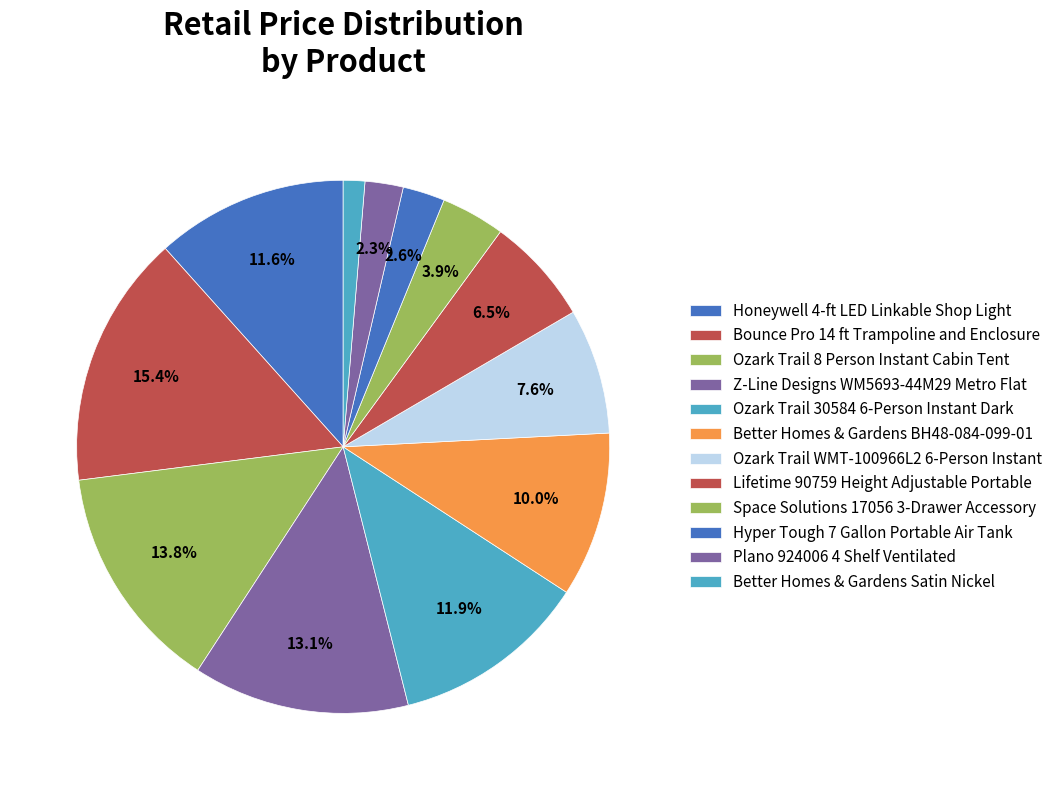

Is there any slice that represents more than half of the pie?

No